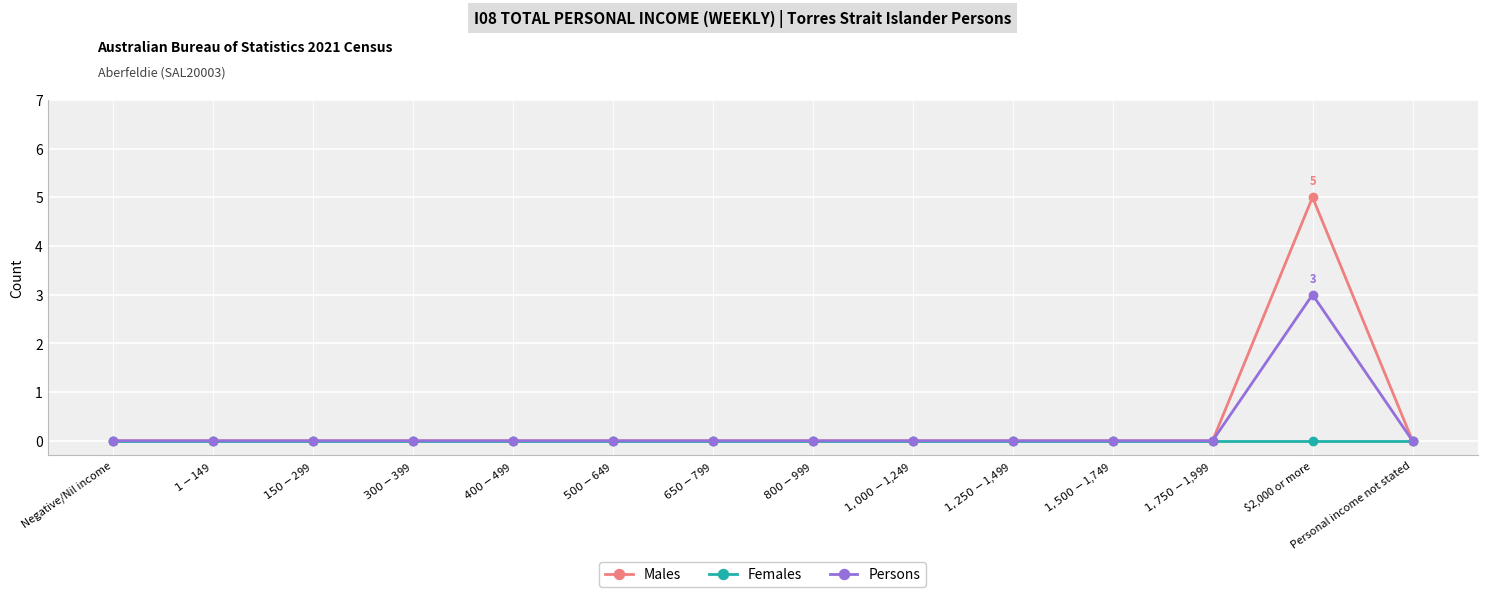

Which series has the widest spread of values?

Males